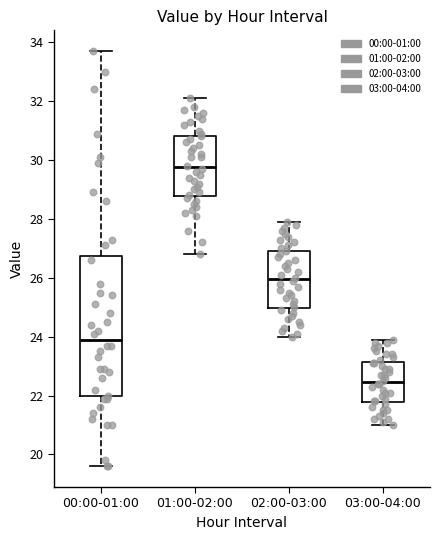

Which box is the tallest, from its lower edge to its upper edge?

00:00-01:00